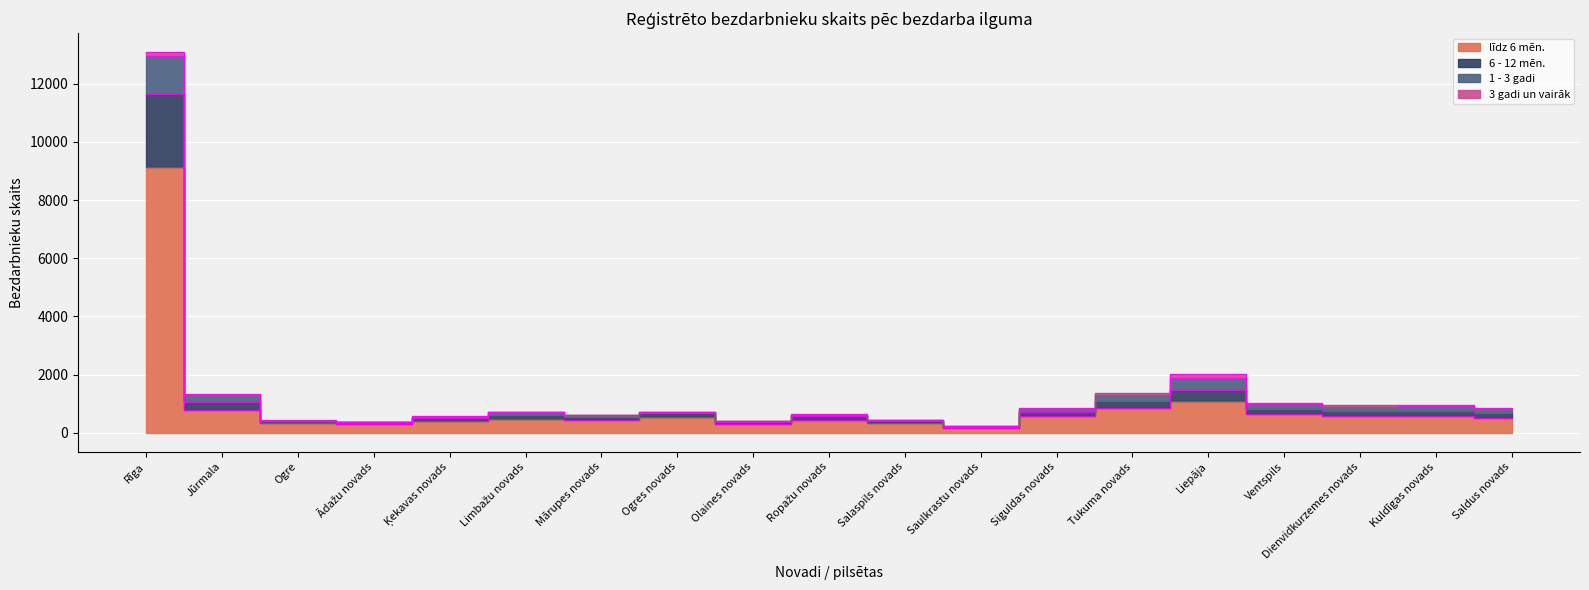

How many interior local peaks does the līdz 6 mēn. series have?

5